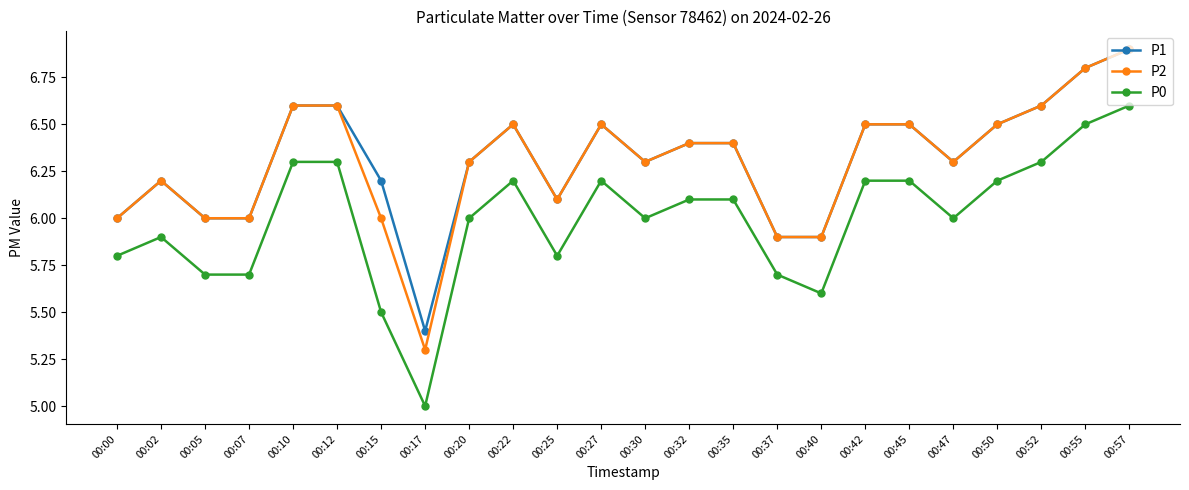

Which category has the lowest value in the P2 series?

00:17